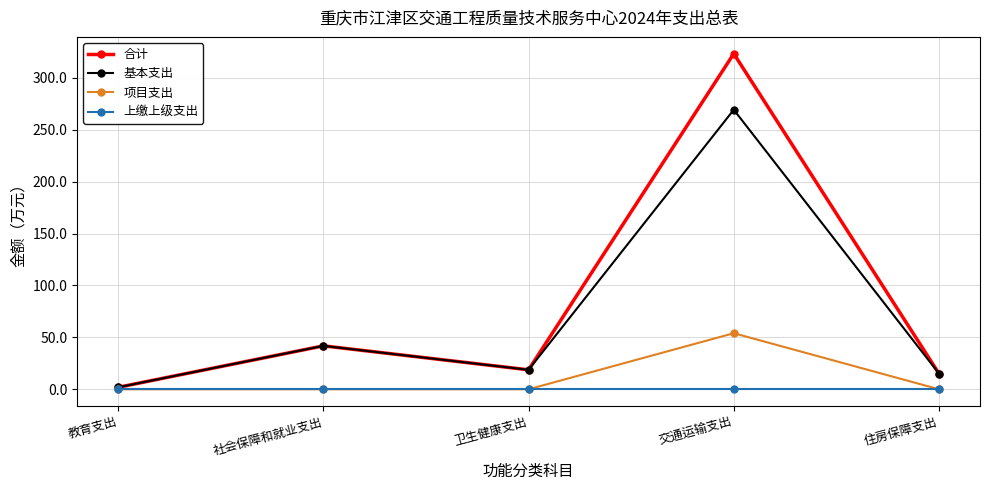

Is it true that 合计 equals 7.5 at 卫生健康支出?

False